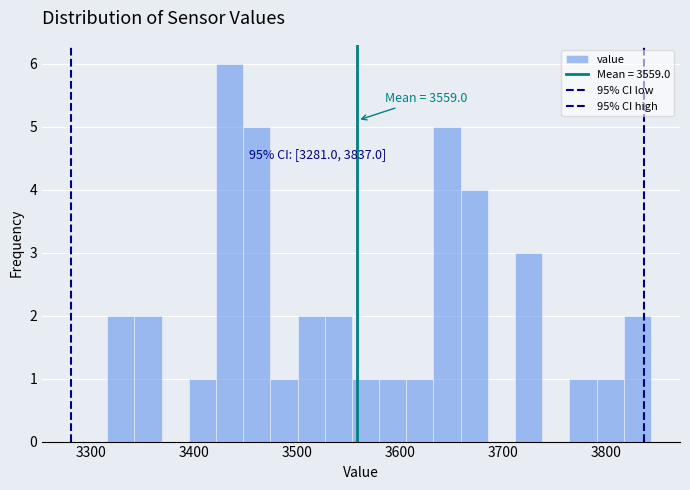

Around what value on the x-axis is the tallest bar? Give the approximate position of its centre, as read against the axis.

3430